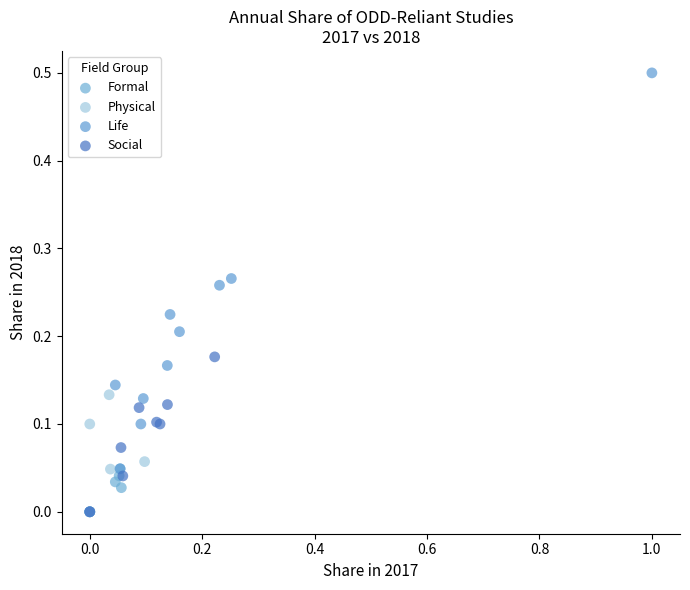

Which series has the largest Y range (max minus min)?

Life